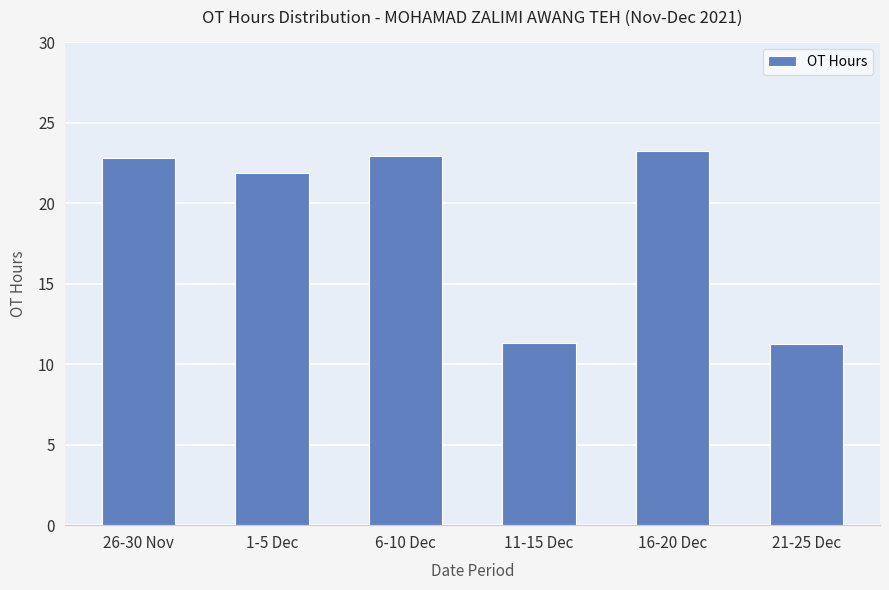

Is it true that the value at 11-15 Dec is 11.3?

True